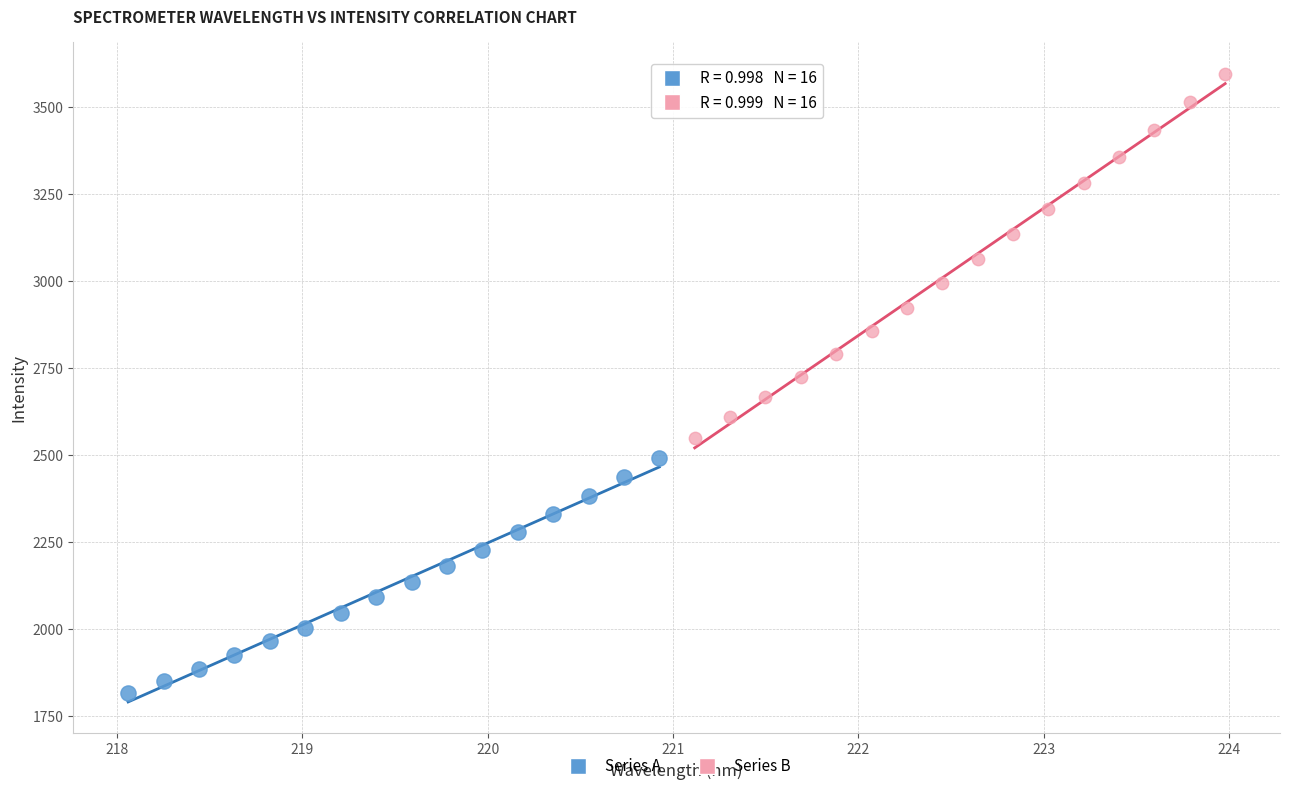

Which series reaches the maximum Y coordinate?

Series B